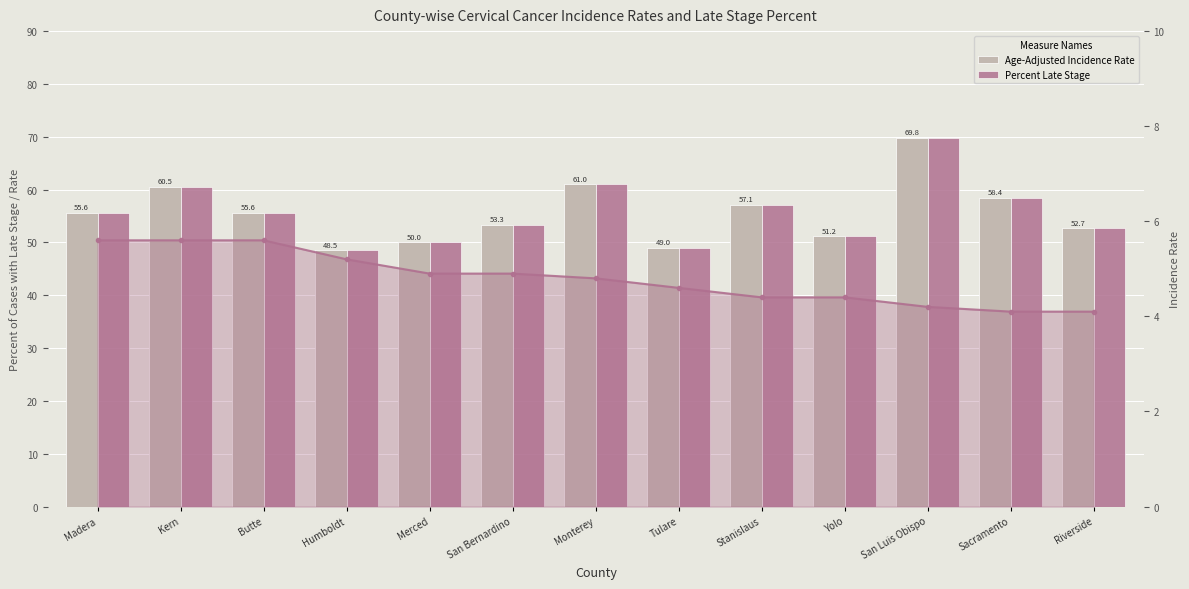

Reading left to right, what are all the values shown in this chart?

Age-Adjusted Incidence Rate: 55.6	60.5	55.6	48.5	50.0	53.3	61.0	49.0	57.1	51.2	69.8	58.4	52.7
Percent Late Stage: 55.6	60.5	55.6	48.5	50.0	53.3	61.0	49.0	57.1	51.2	69.8	58.4	52.7